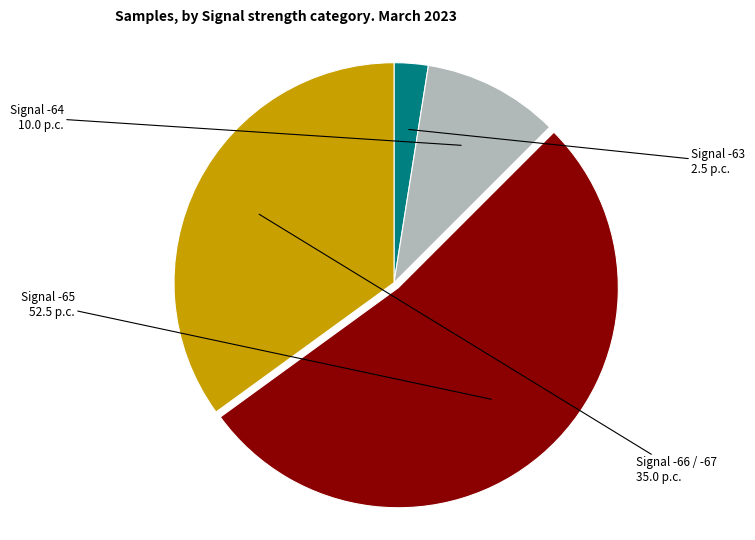

Does any single category account for the majority?

Yes